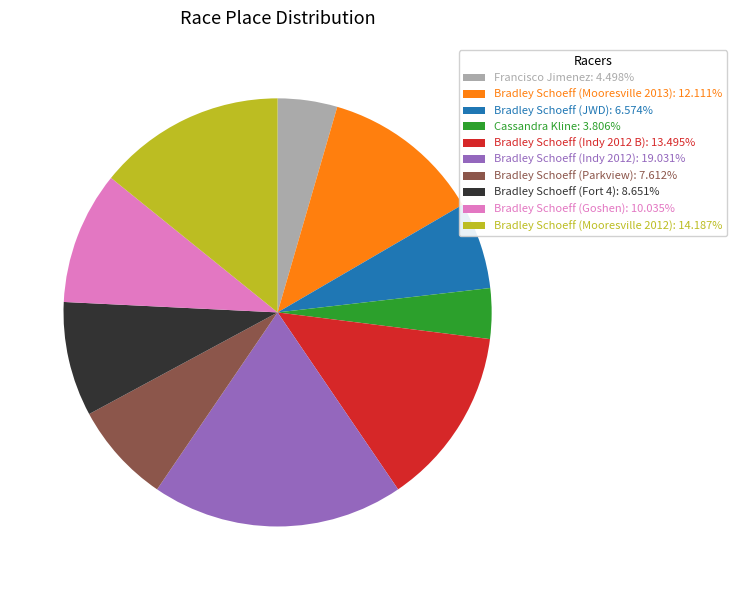

Rank the categories by value from lowest to highest.

Cassandra Kline, Francisco Jimenez, Bradley Schoeff (JWD), Bradley Schoeff (Parkview), Bradley Schoeff (Fort 4), Bradley Schoeff (Goshen), Bradley Schoeff (Mooresville 2013), Bradley Schoeff (Indy 2012 B), Bradley Schoeff (Mooresville 2012), Bradley Schoeff (Indy 2012)